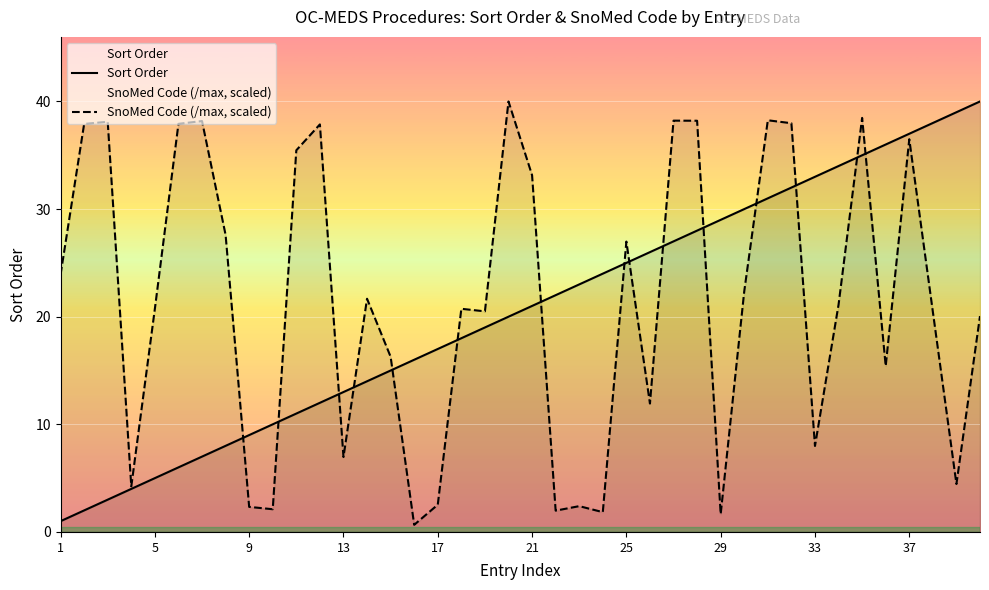

At 19, list the series in order from smallest to largest.

Sort Order, SnoMed Code (/max, scaled)